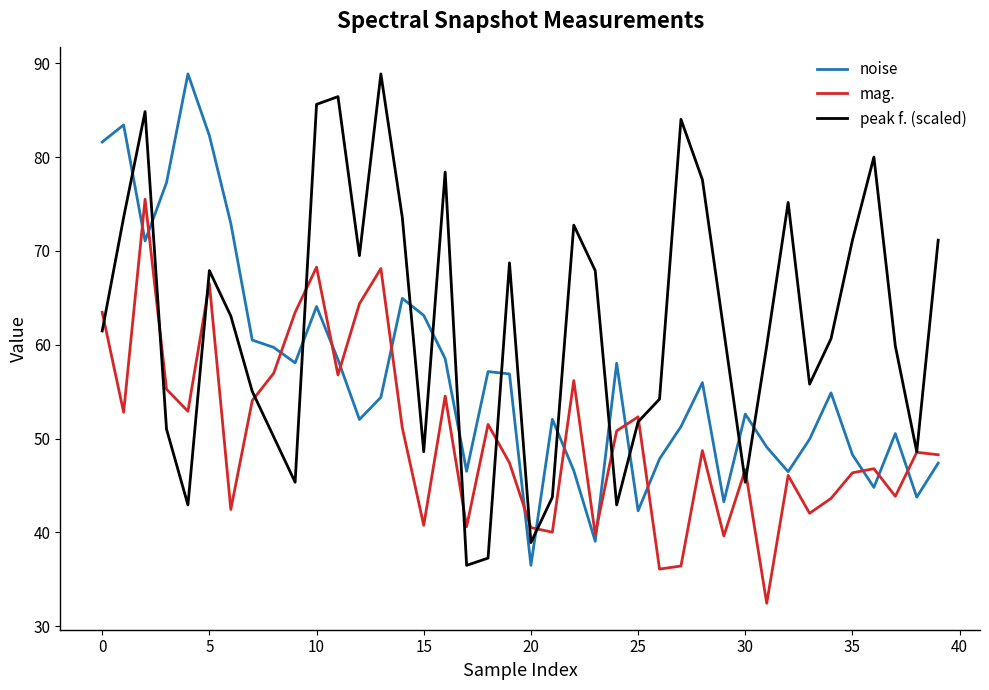

Which series has the largest total across all categories?

peak f. (scaled)